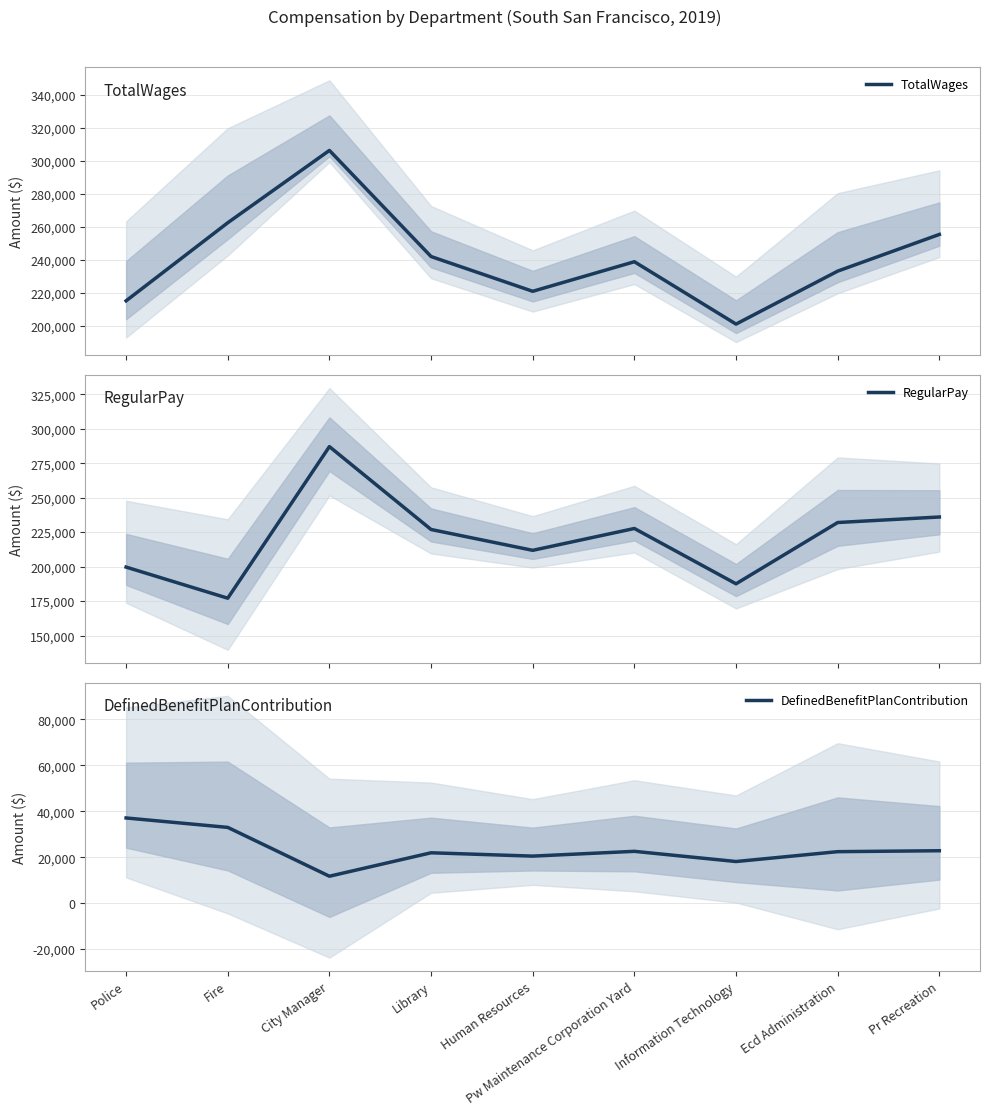

Is the value of RegularPay at Library greater than the value of TotalWages at Library?

No